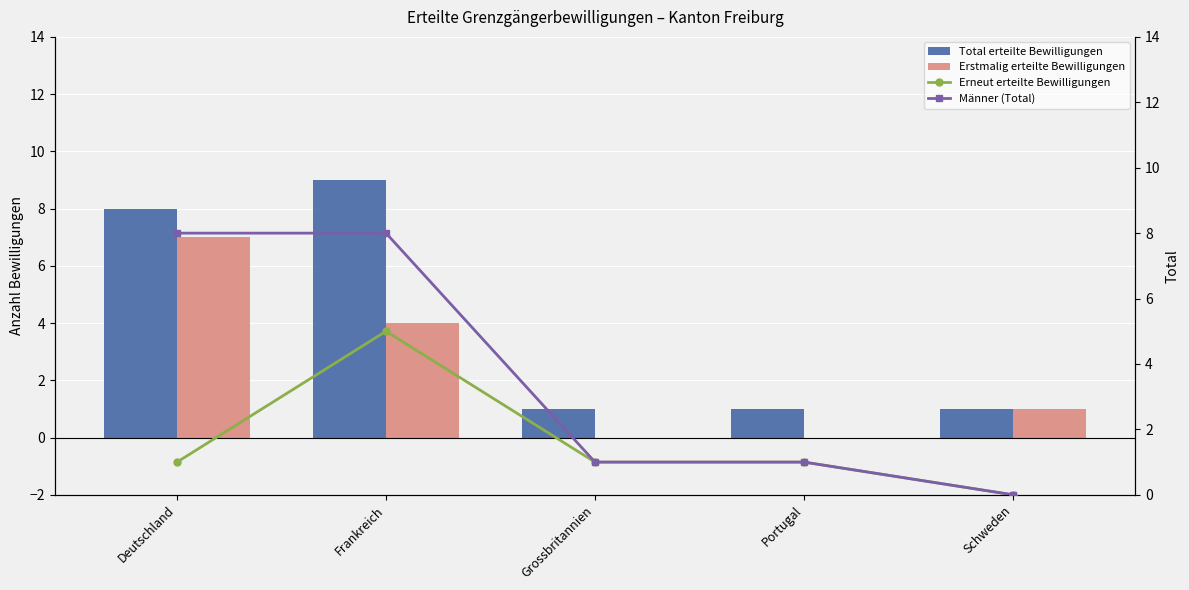

Rank the series by their average value, from highest to lowest.

Total erteilte Bewilligungen, Männer (Total), Erstmalig erteilte Bewilligungen, Erneut erteilte Bewilligungen